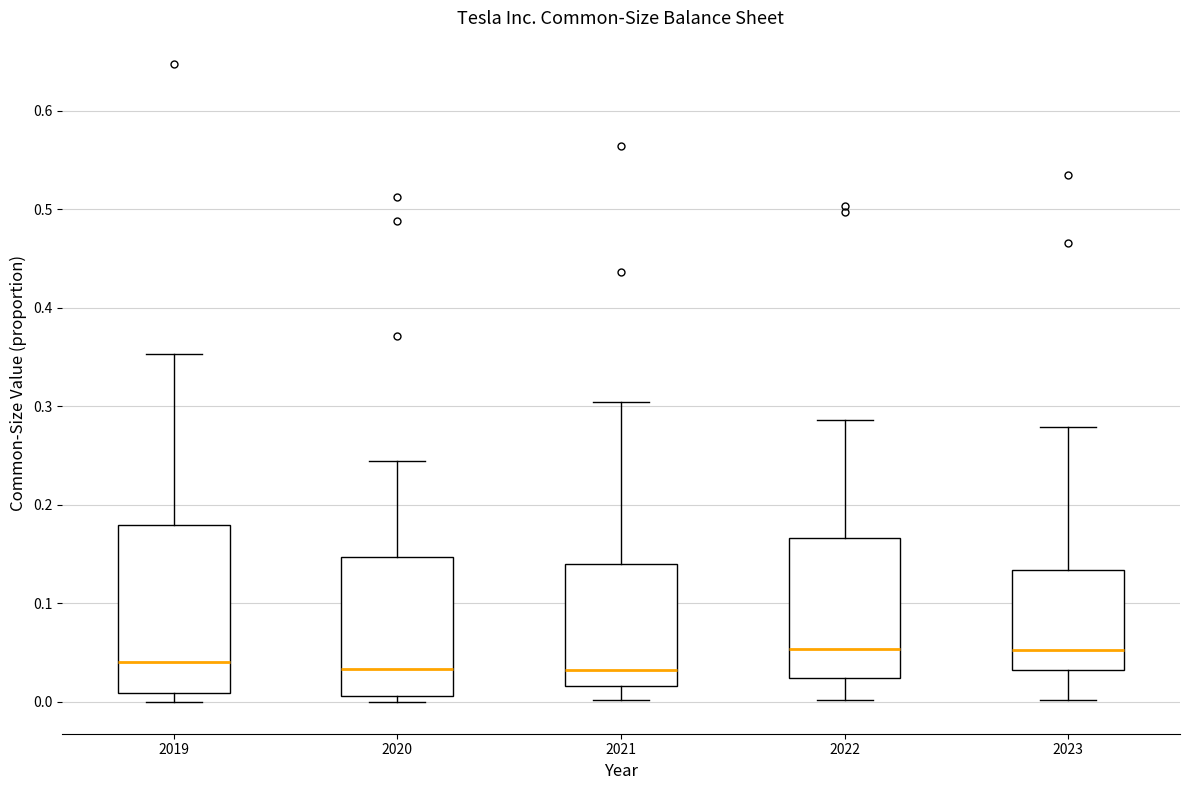

Where is the lower edge of the box at x = 2022 on the y-axis? The values are not printed on the chart, so give them approximately, as read against the axis.

0.02